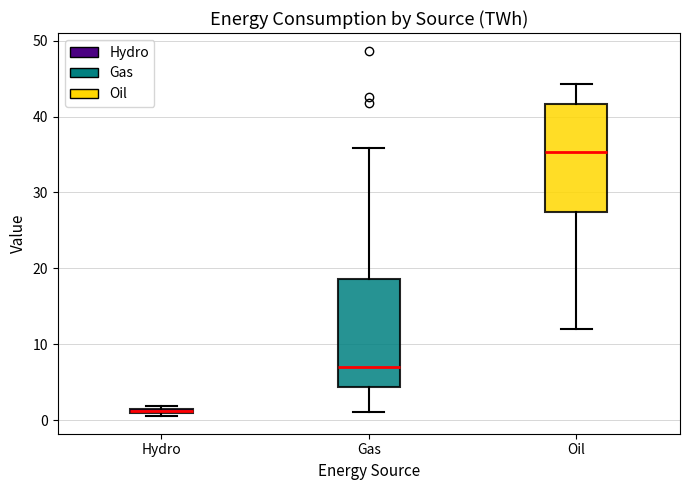

Where is the lower edge of the box for Gas on the y-axis? The values are not printed on the chart, so give them approximately, as read against the axis.

4